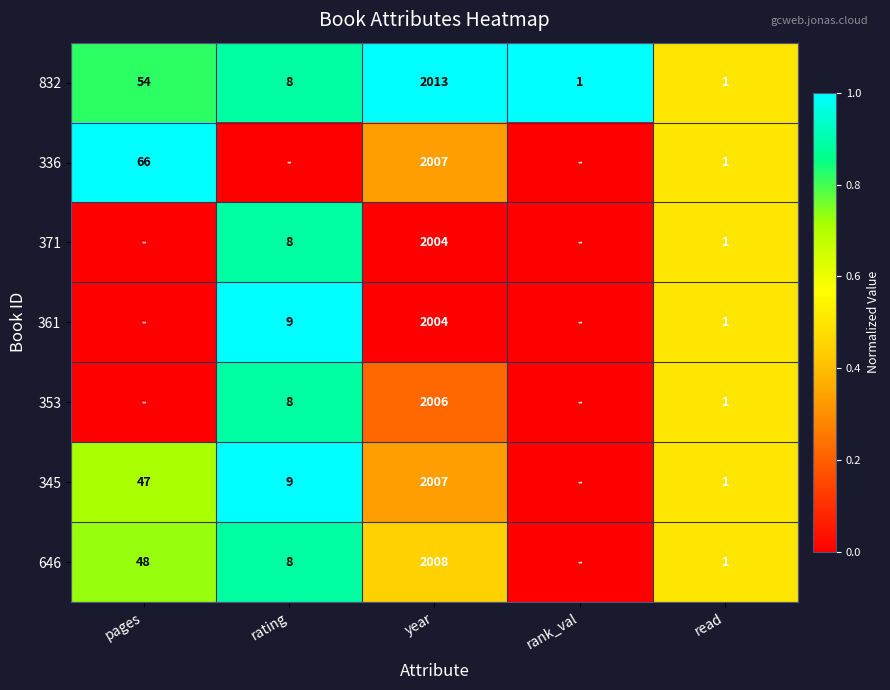

What is the total value across all series at year?

14049